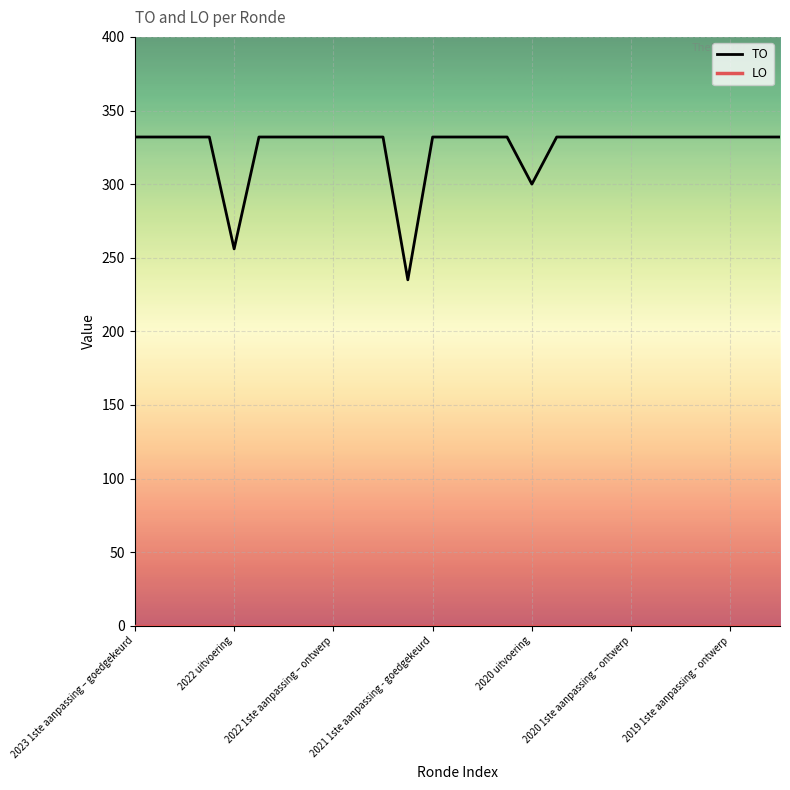

Which series has the largest total across all categories?

TO